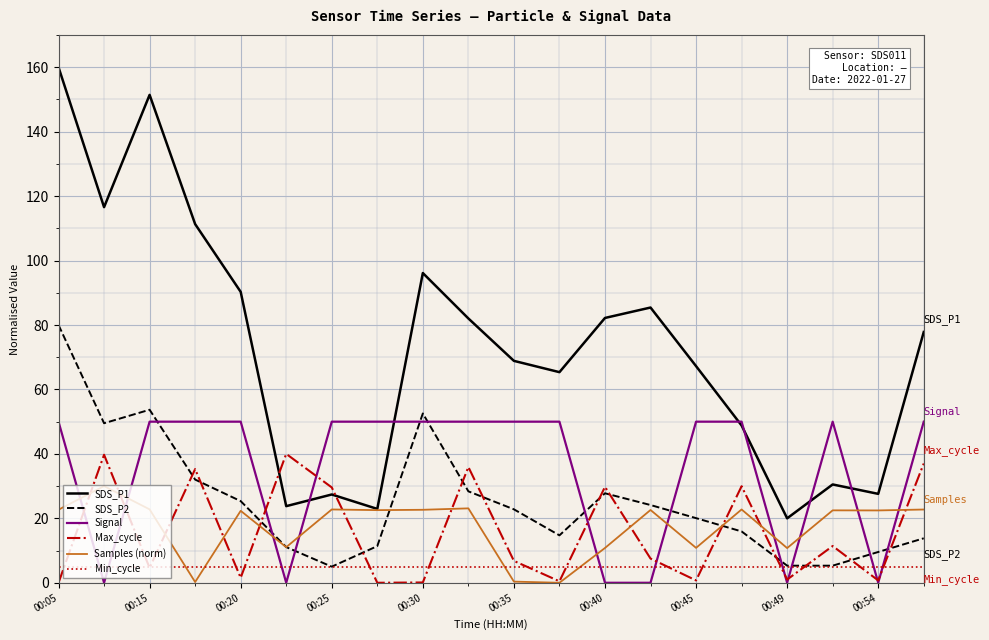

After their last crossing, which series has the higher values: Max_cycle or SDS_P1?

SDS_P1